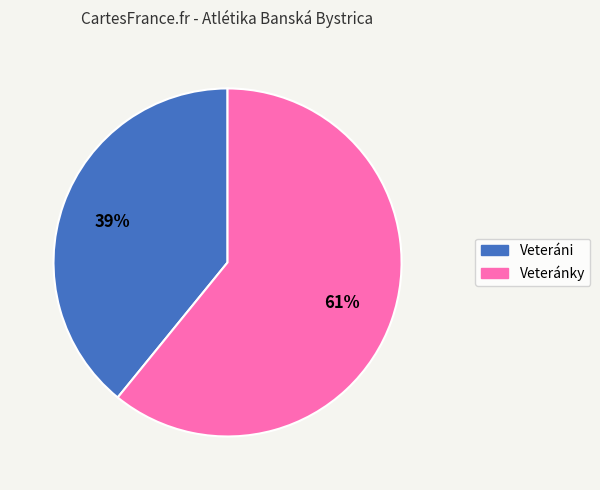

To the nearest percent, what is the average slice percentage?

50%